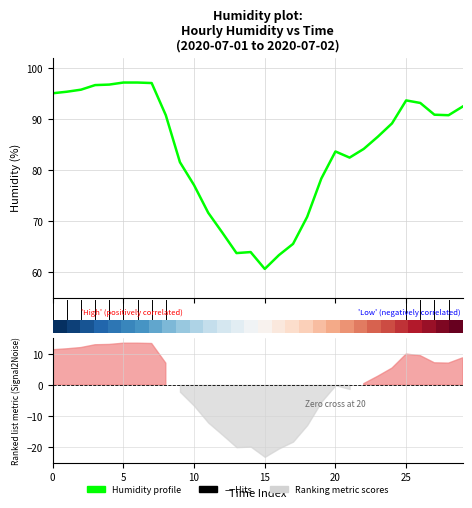

What is the difference between the maximum and second lowest values?

33.8